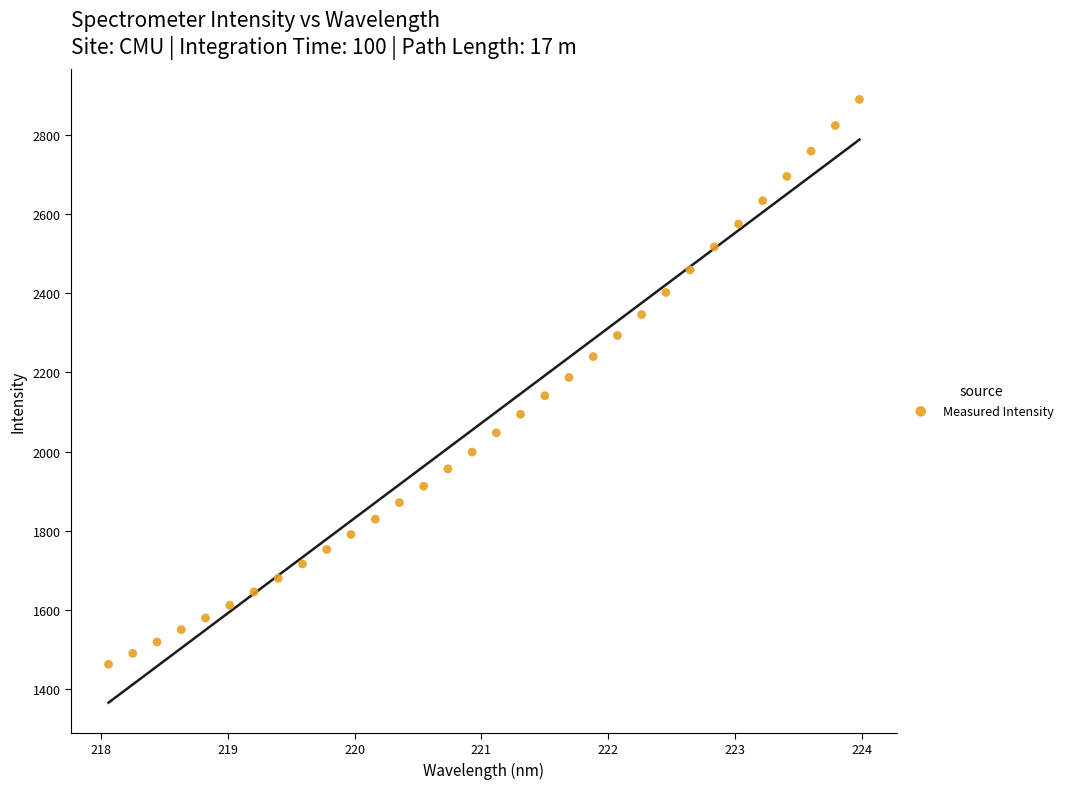

What is the range of X values (max minus min)?

5.9